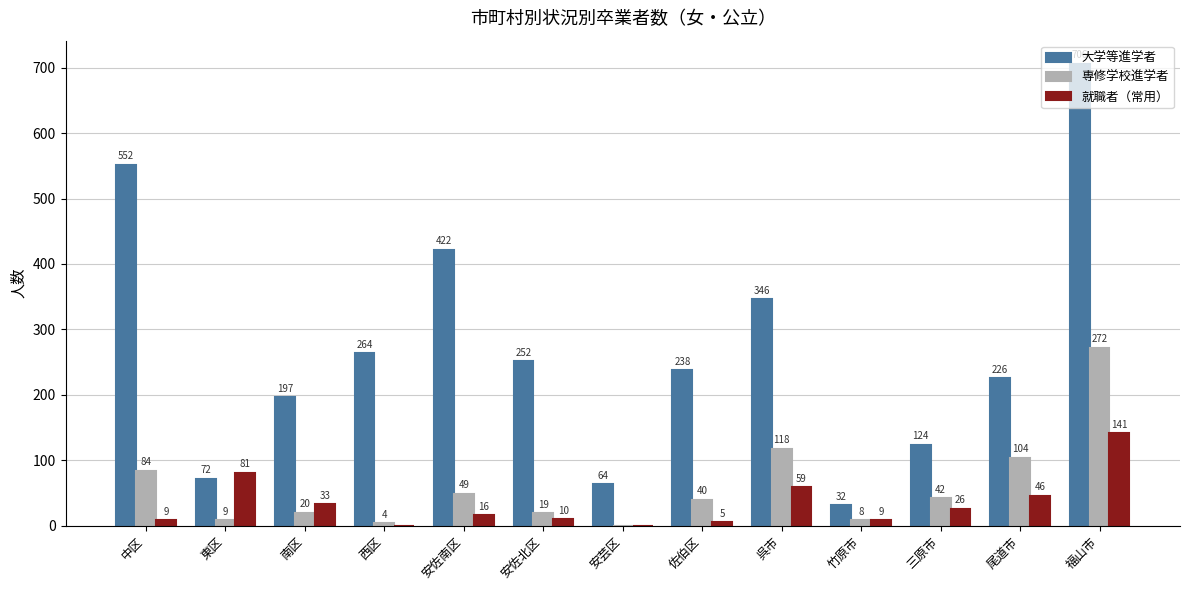

What is the spread (max minus min) of values at 尾道市?

180